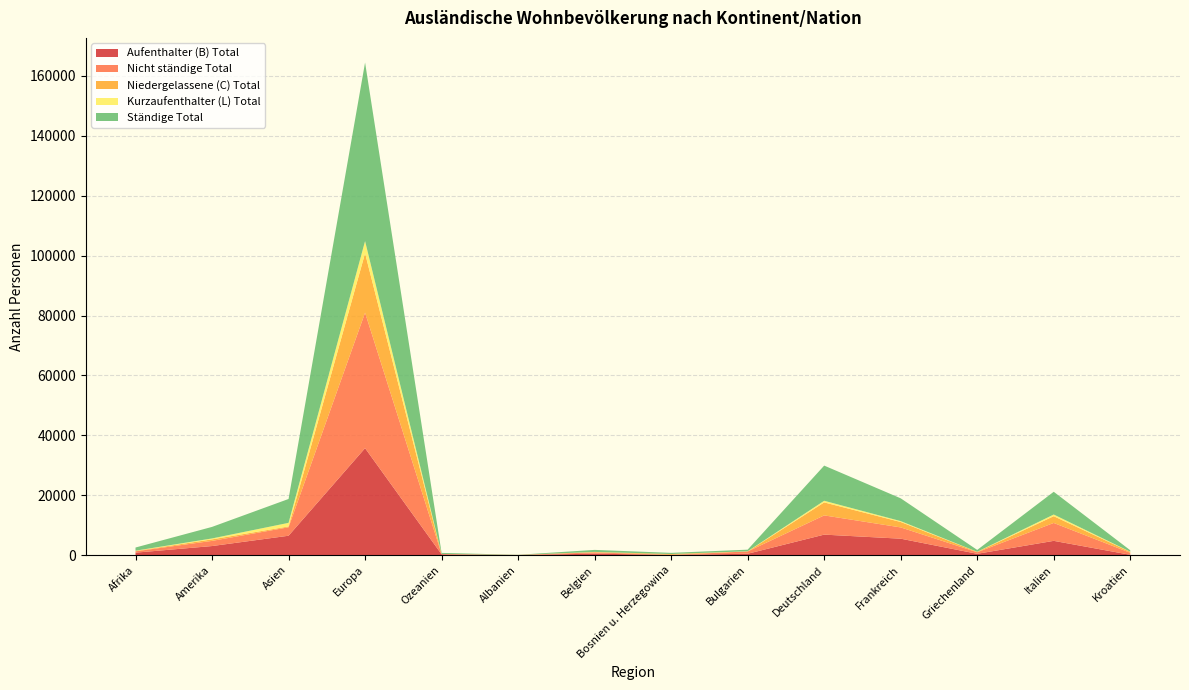

Reading right to left, transcribe all the data shown in this chart.

Aufenthalter (B) Total: Kroatien=126	Italien=4781	Griechenland=461	Frankreich=5505	Deutschland=6860	Bulgarien=474	Bosnien u. Herzegowina=91	Belgien=510	Albanien=34	Ozeanien=285	Europa=35720	Asien=6488	Amerika=3047	Afrika=838
Nicht ständige Total: Kroatien=667	Italien=5975	Griechenland=519	Frankreich=3760	Deutschland=6419	Bulgarien=769	Bosnien u. Herzegowina=31	Belgien=410	Albanien=42	Ozeanien=87	Europa=45228	Asien=2822	Amerika=1725	Afrika=449
Niedergelassene (C) Total: Kroatien=300	Italien=2254	Griechenland=124	Frankreich=1812	Deutschland=4337	Bulgarien=10	Bosnien u. Herzegowina=276	Belgien=133	Albanien=4	Ozeanien=33	Europa=19810	Asien=280	Amerika=499	Afrika=138
Kurzaufenthalter (L) Total: Kroatien=59	Italien=560	Griechenland=31	Frankreich=292	Deutschland=544	Bulgarien=52	Bosnien u. Herzegowina=3	Belgien=34	Albanien=5	Ozeanien=18	Europa=4079	Asien=1200	Amerika=311	Afrika=77
Ständige Total: Kroatien=485	Italien=7595	Griechenland=616	Frankreich=7609	Deutschland=11741	Bulgarien=536	Bosnien u. Herzegowina=370	Belgien=677	Albanien=43	Ozeanien=336	Europa=59609	Asien=7968	Amerika=3857	Afrika=1053